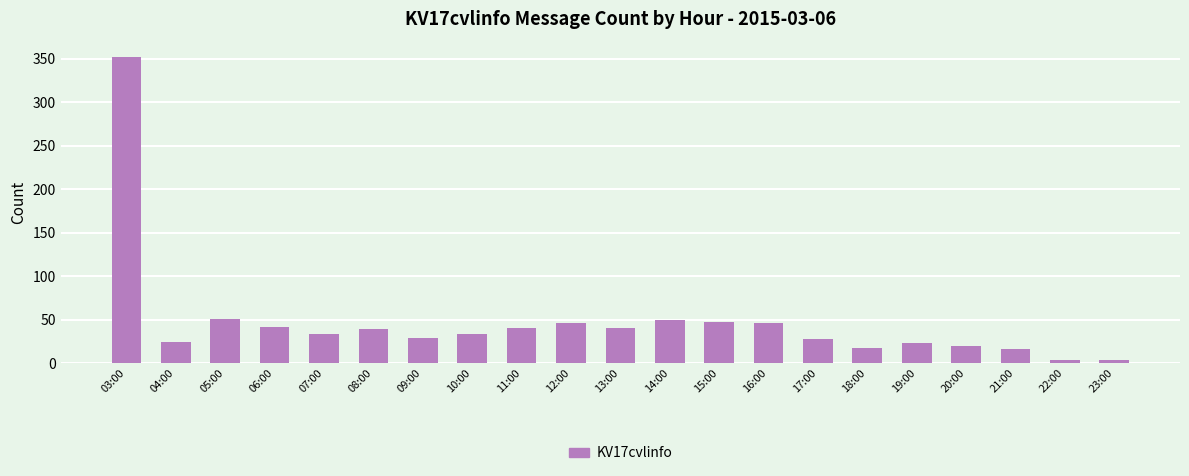

What is the average value?

47